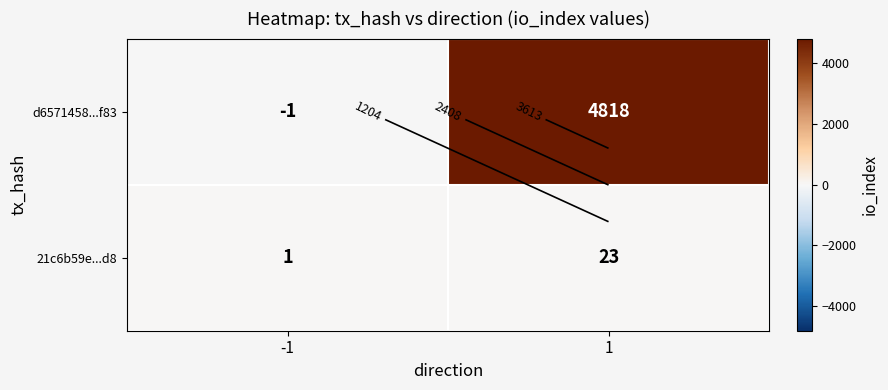

At which category is the sum across all series the highest?

1